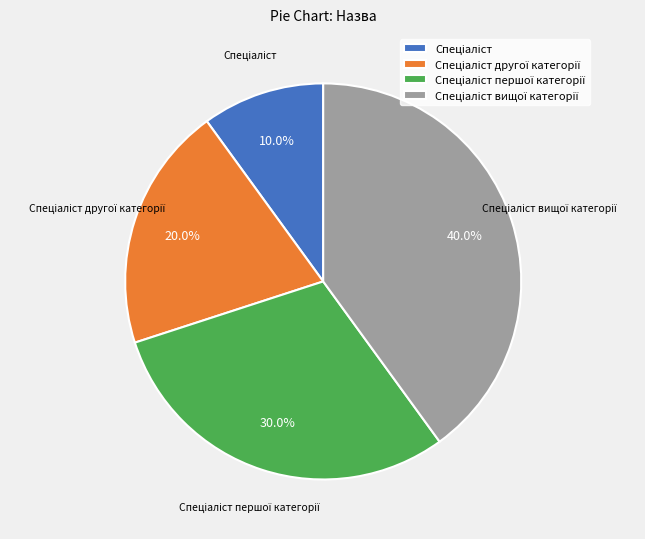

Is there any slice that represents more than half of the pie?

No